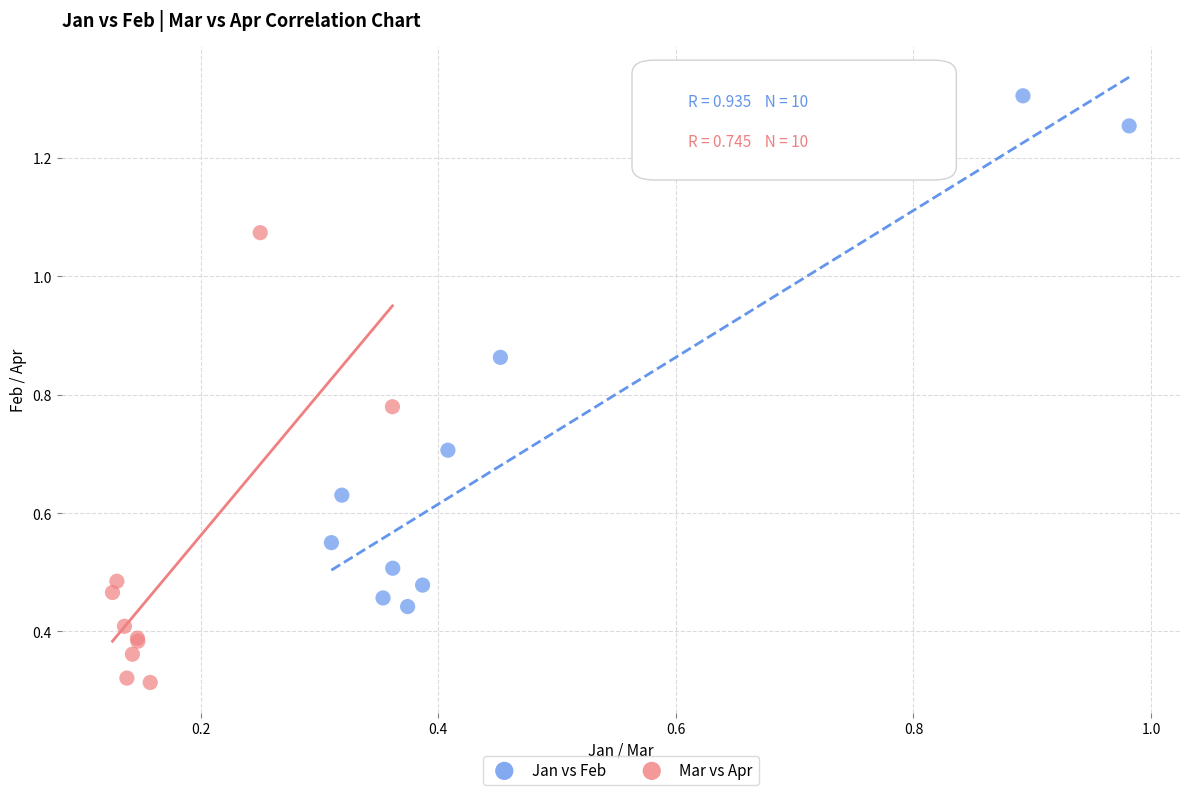

Which series contains the highest Y value?

Jan vs Feb